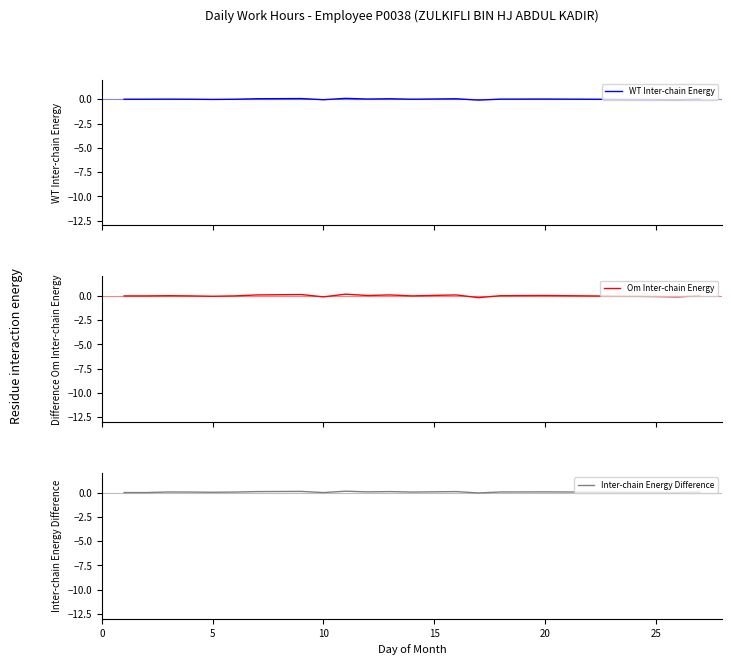

What are all the series names shown in the legend?

WT Inter-chain Energy, Om Inter-chain Energy, Inter-chain Energy Difference